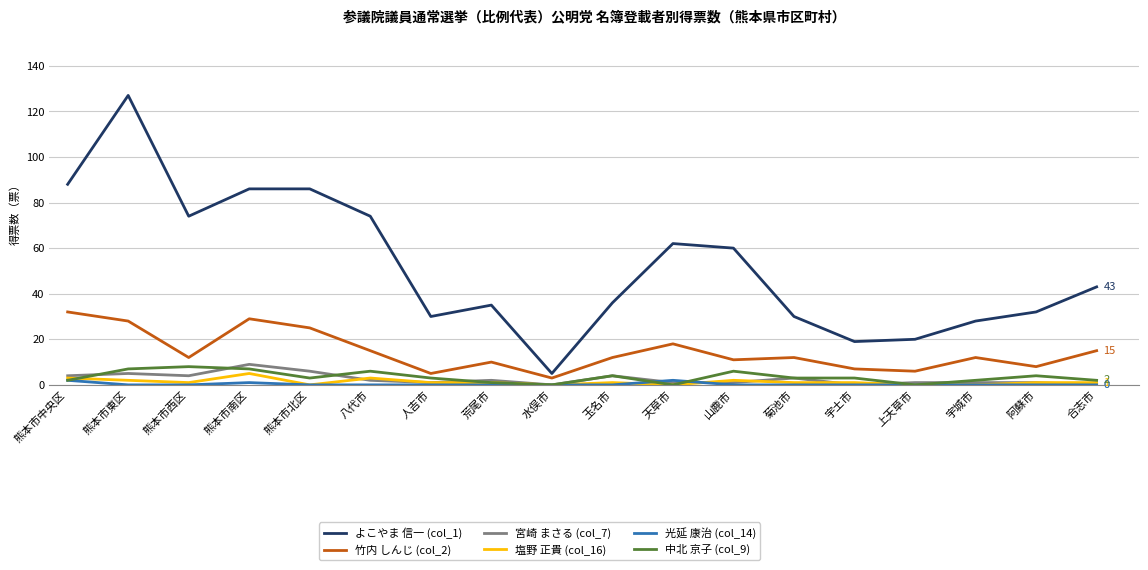

What is the difference between the highest and lowest values at 天草市?

62